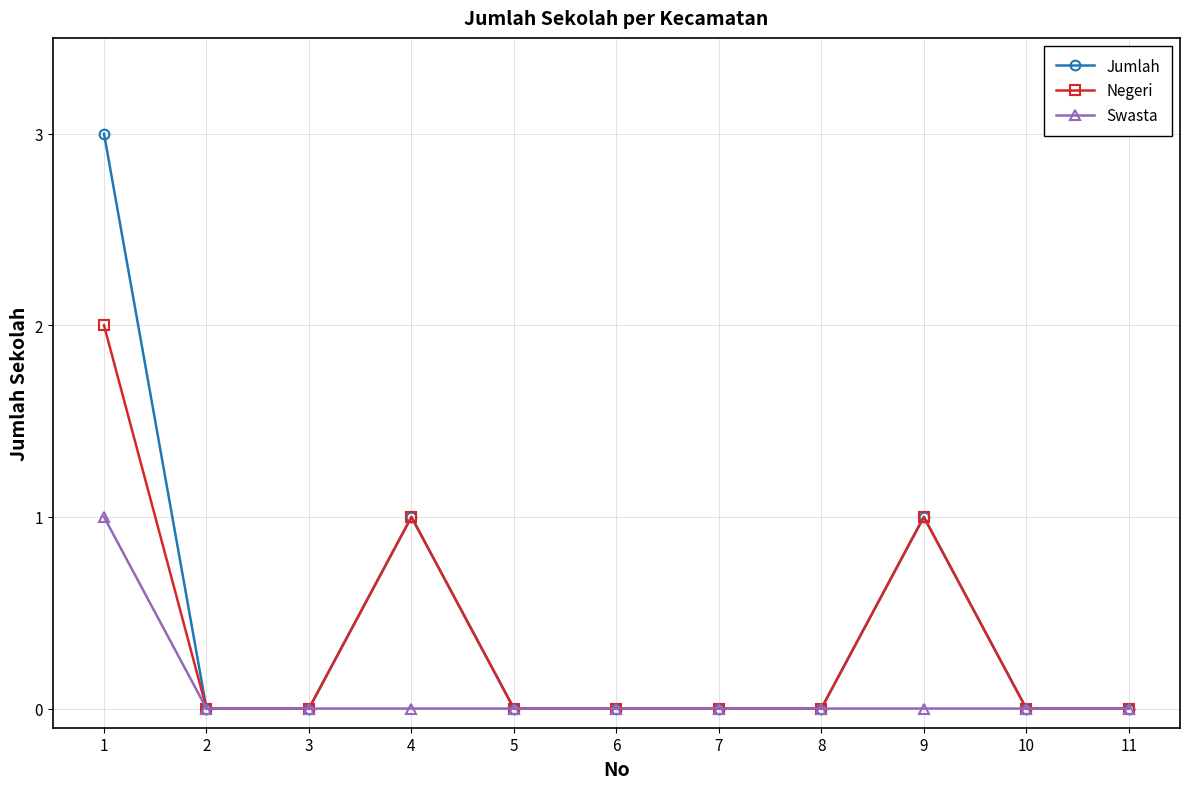

Is this an area chart (filled region under the line)?

No